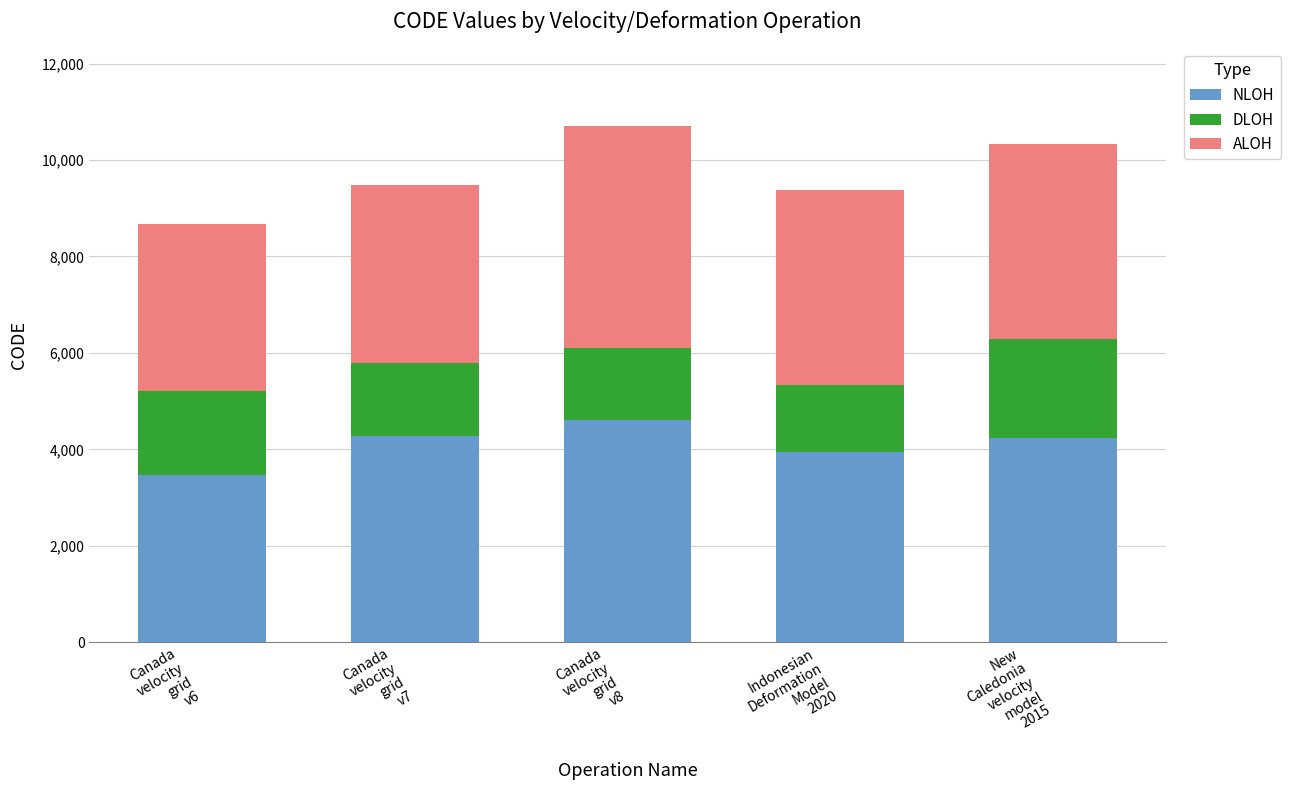

Does the chart contain stacked bars?

Yes